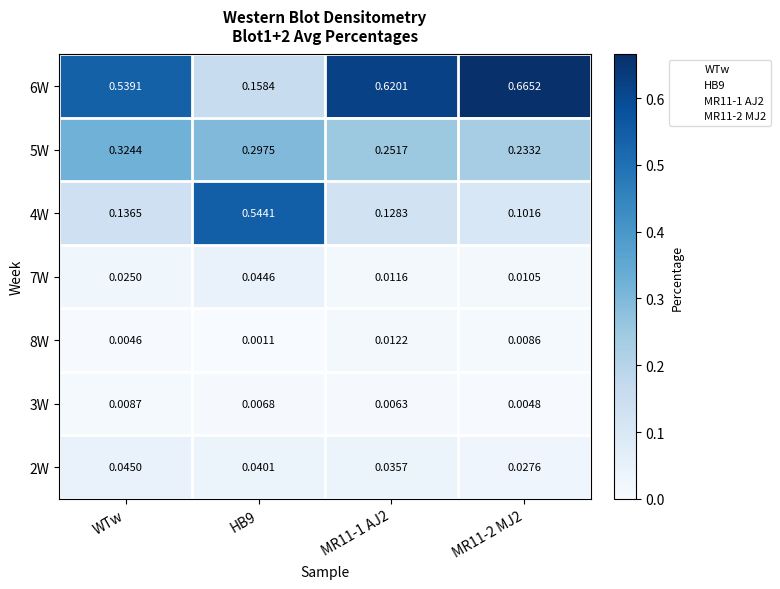

Which category has the lowest value across all series?

HB9